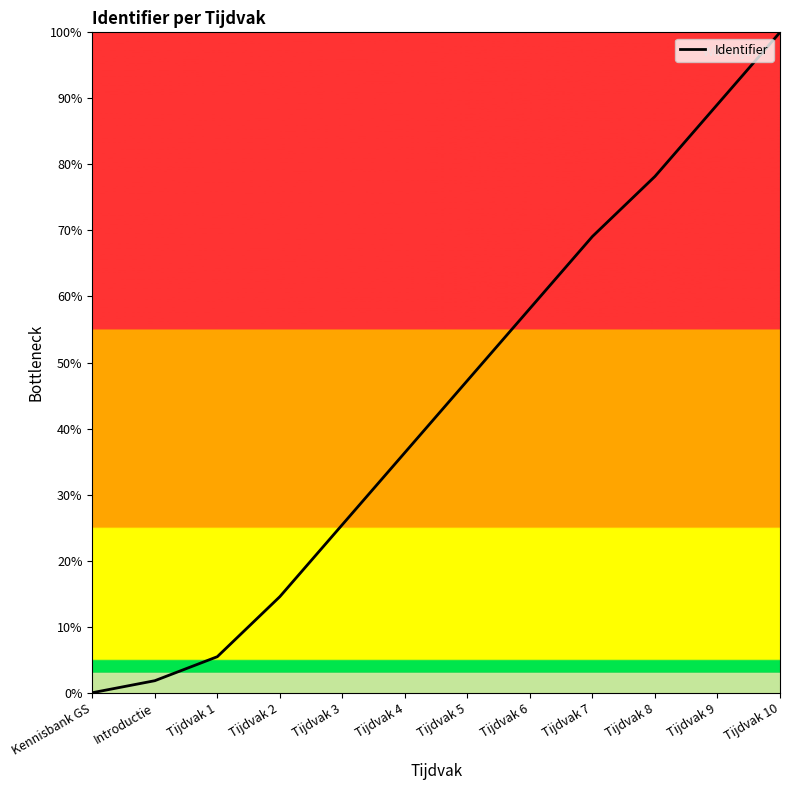

What value does the data have at Tijdvak 5?

47.3